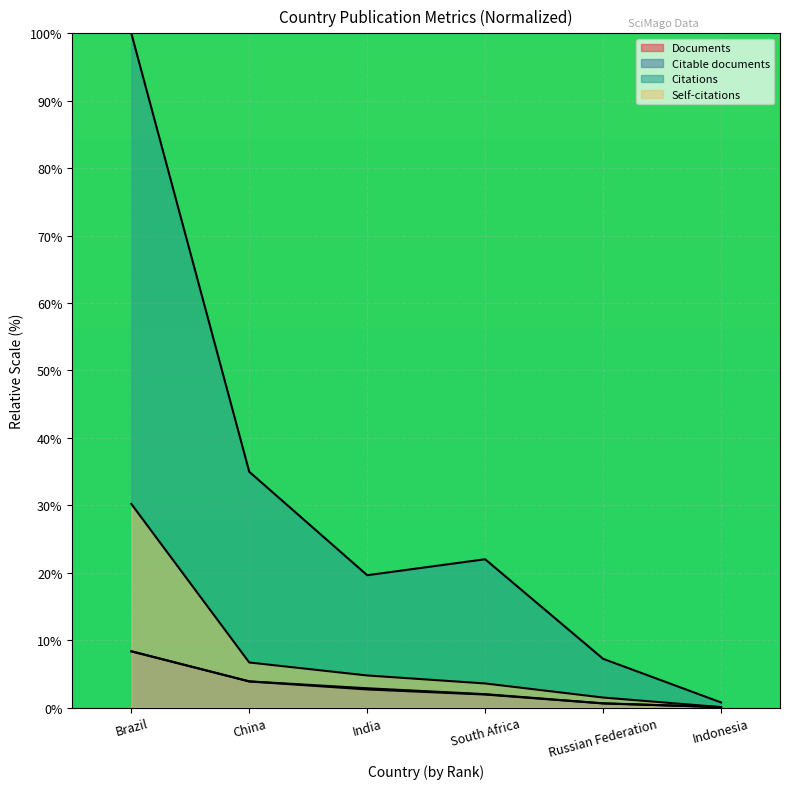

At which category is the sum across all series the highest?

Brazil